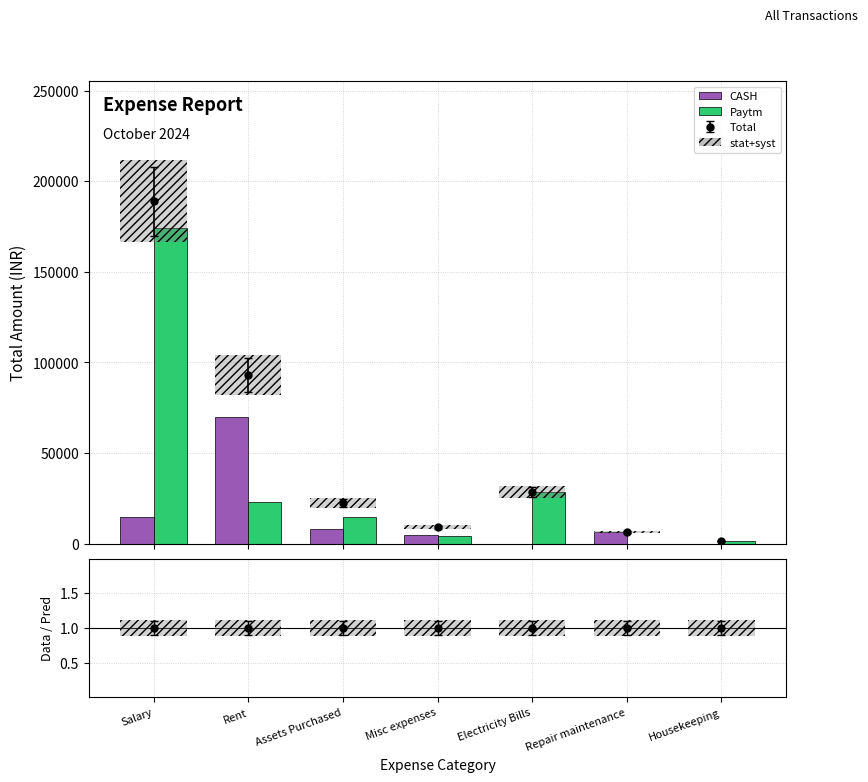

Is the value of CASH at Electricity Bills greater than the value of Paytm at Assets Purchased?

No